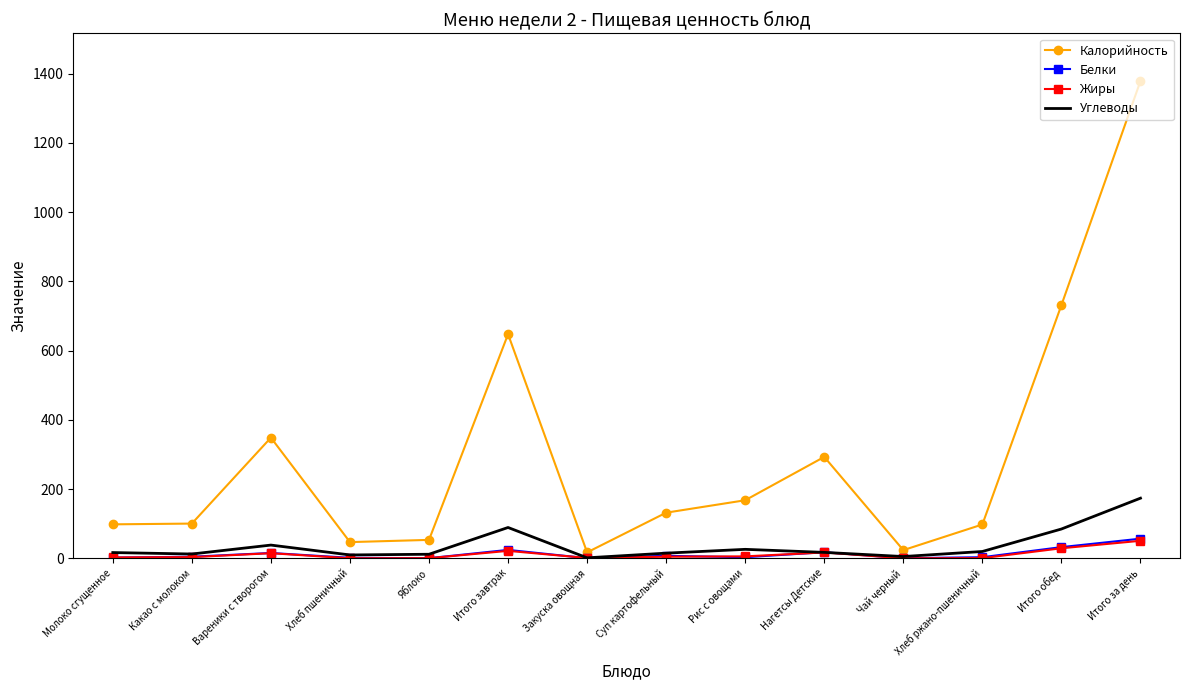

The Углеводы series shows 134.5 at Итого обед. True or false?

False